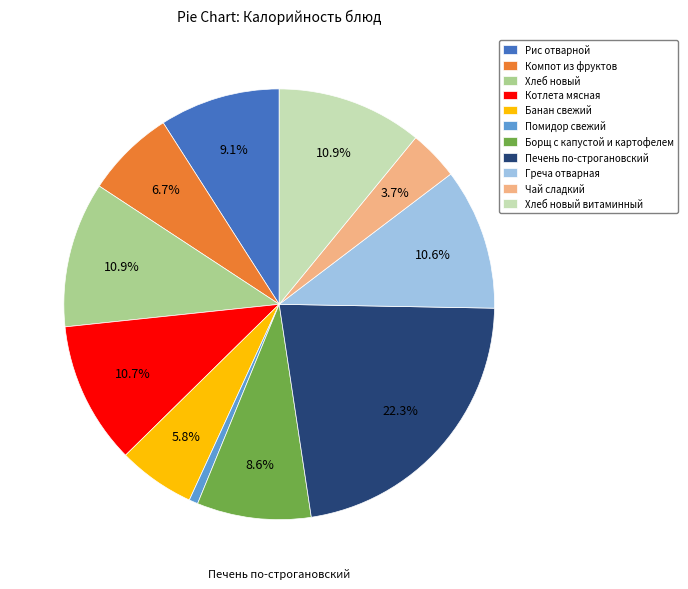

What is the largest slice in the pie chart?

Печень по-строгановский